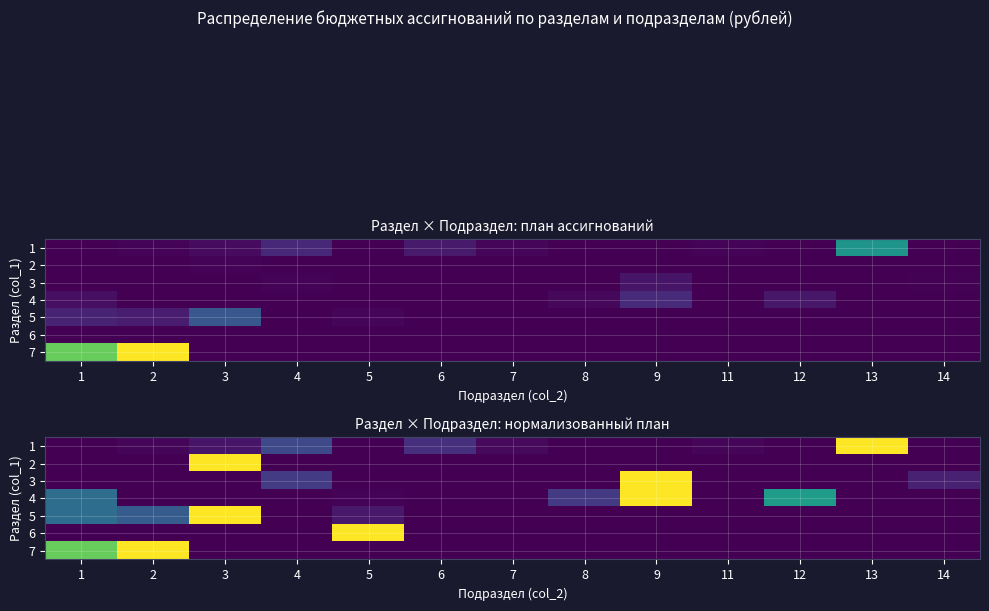

How many 7 values are between 0 and 1?

13